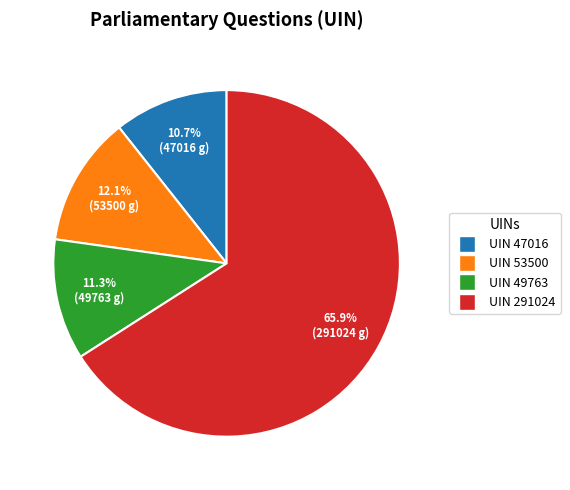

Is there a majority slice in this chart?

Yes